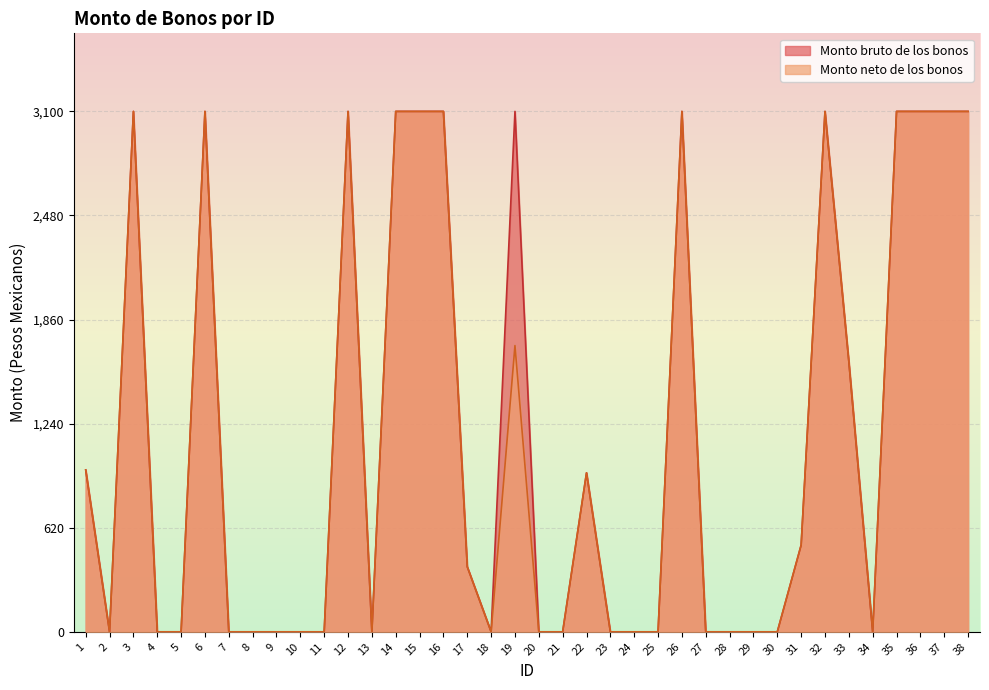

The value of Monto bruto de los bonos at 23 is 1087.7. True or false?

False